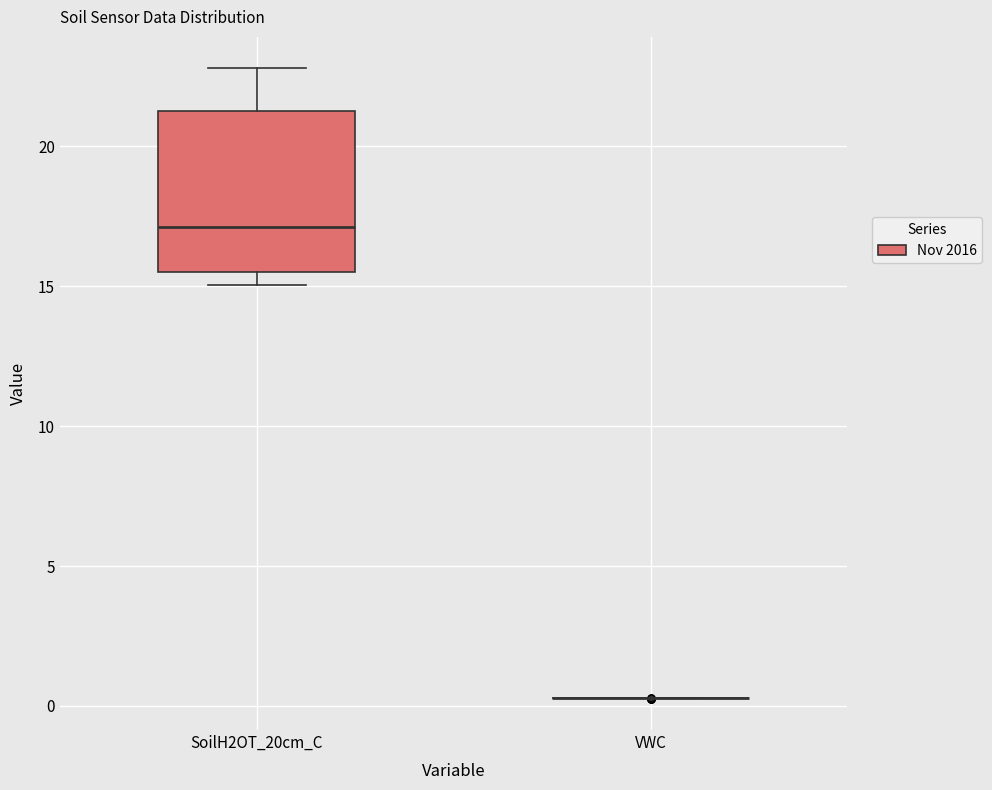

Reading left to right, transcribe this box plot: for each box, give where its median line is, the range the box spans, and where its two whiskers end, as read against the y-axis. The values are not printed on the chart, so give them approximately, as read against the axis.

SoilH2OT_20cm_C: median 17.0, box 15.5 to 21.5, whiskers 15.0 to 23.0
VWC: box collapsed to a line at 0.5, whiskers 0.5 to 0.5